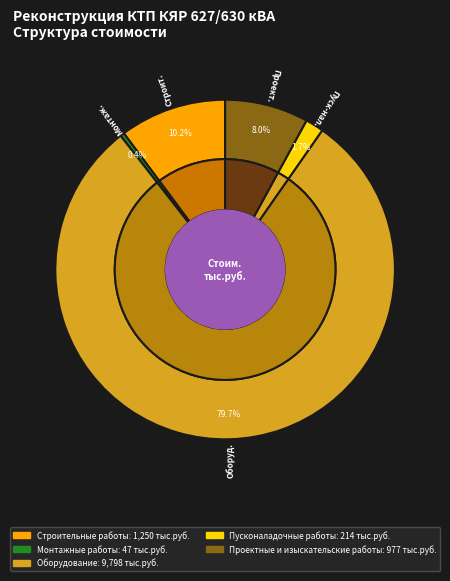

Which category has the biggest portion of the pie?

Оборудование